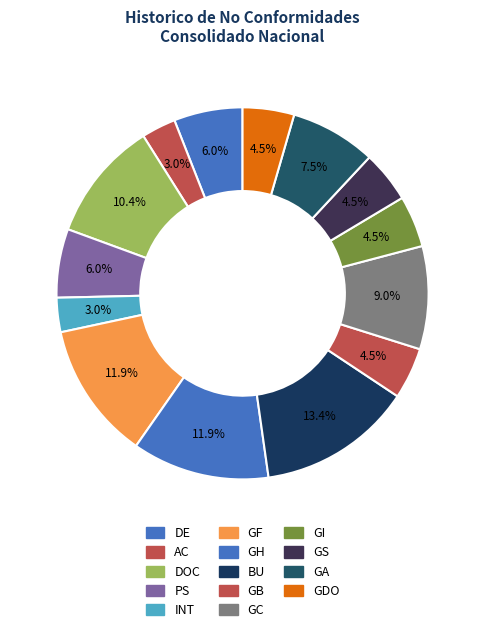

How many slices are in this pie chart?

14